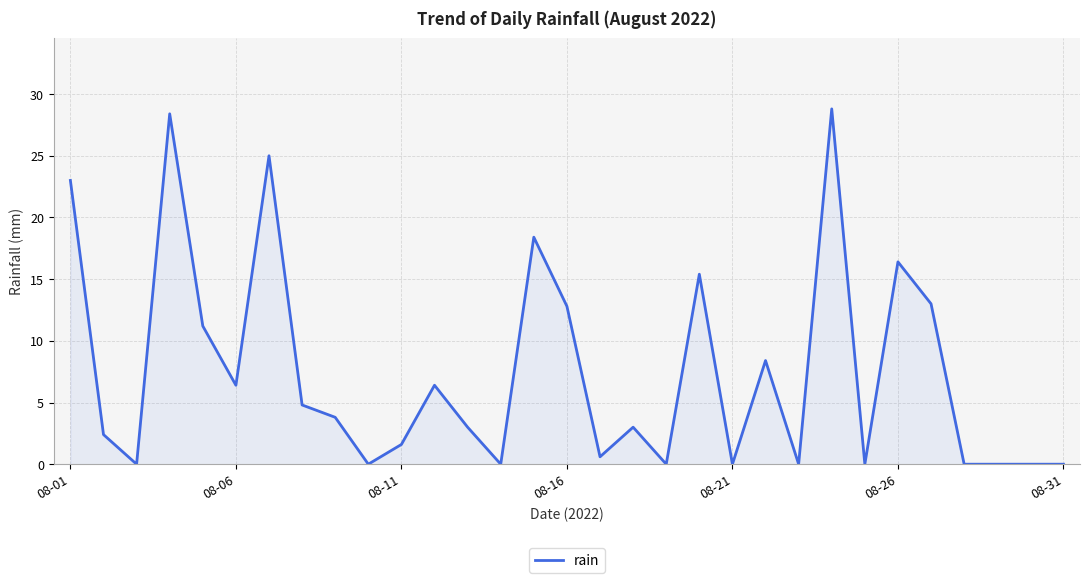

What is the difference between the maximum and minimum values?

28.8